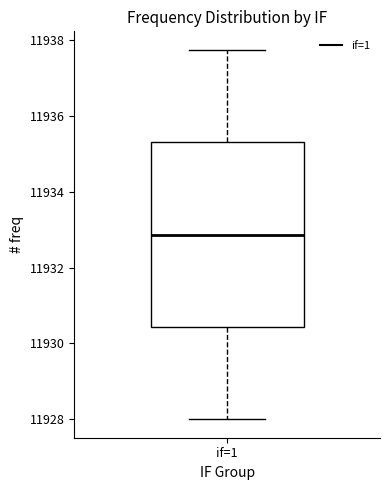

Read this box plot against the y-axis: the position of the median line, the range covered by the box, and the ends of both whiskers. The values are not printed on the chart, so give them approximately, as read against the axis.

median 11932.8, box 11930.4 to 11935.4, whiskers 11928.0 to 11937.8